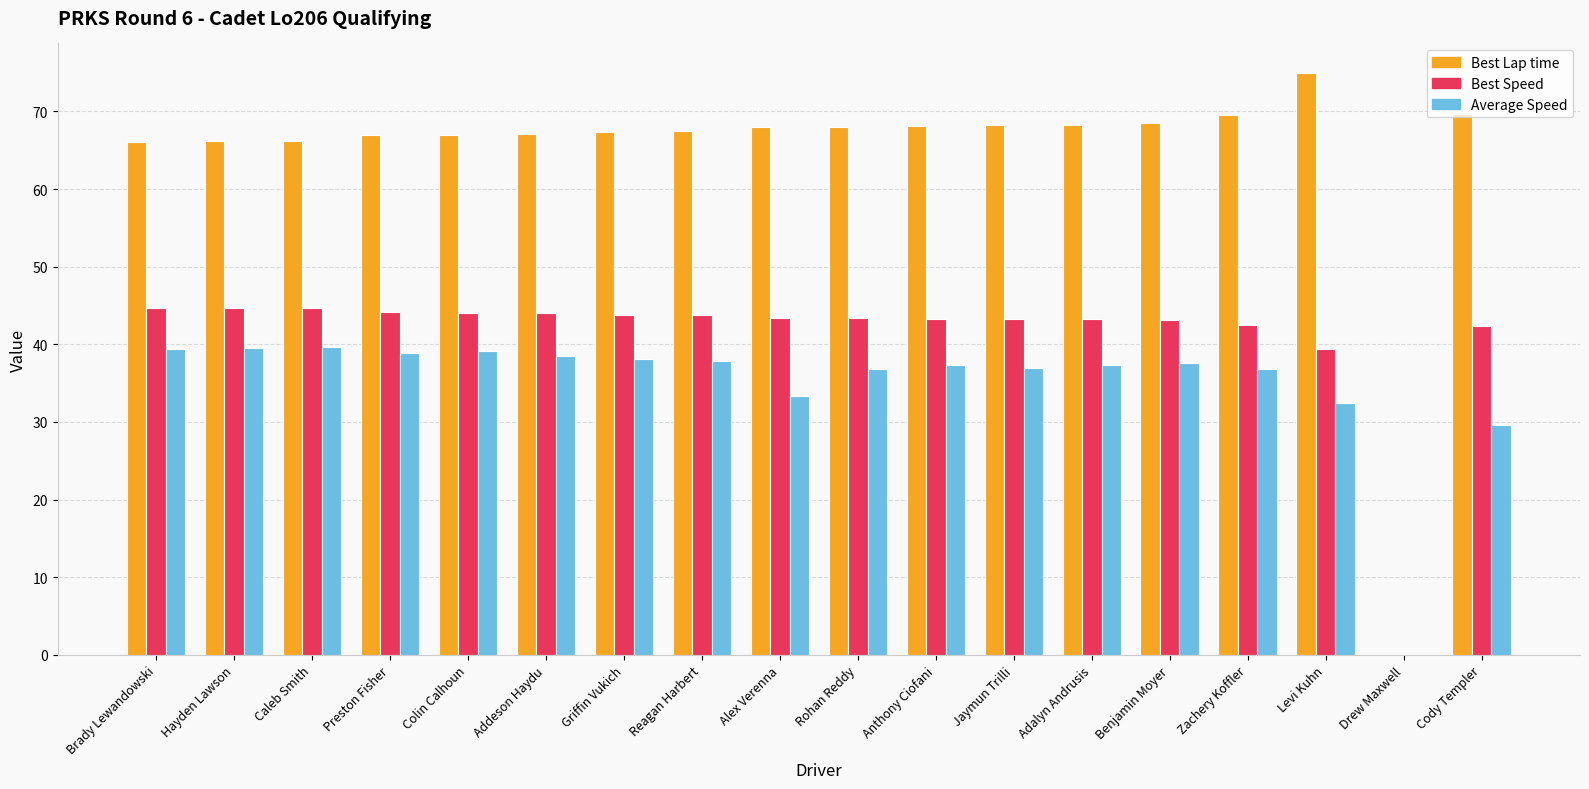

Where is Best Speed nearest to the value 22?

Levi Kuhn